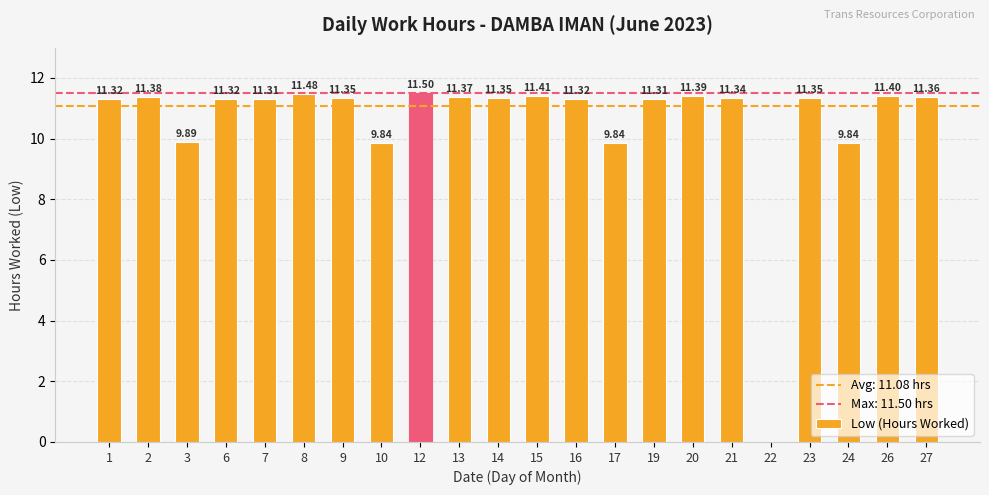

What is the approximate value at 8?

11.5